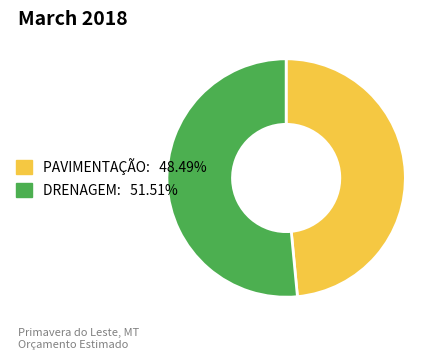

Between PAVIMENTAÇÃO and DRENAGEM, which is larger?

DRENAGEM